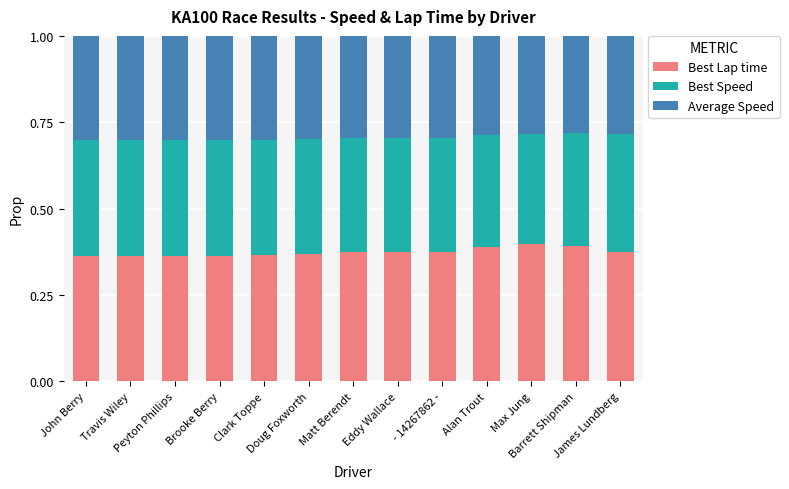

Are the bars grouped side by side (vs. stacked)?

No